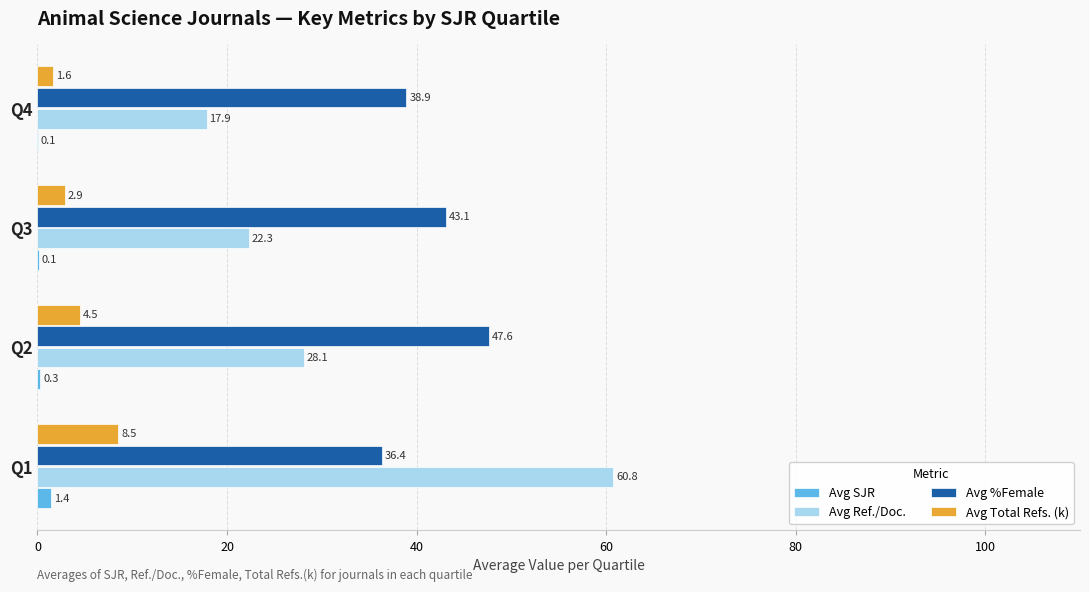

What is the sum of all Avg Total Refs. (k) values?

17.6